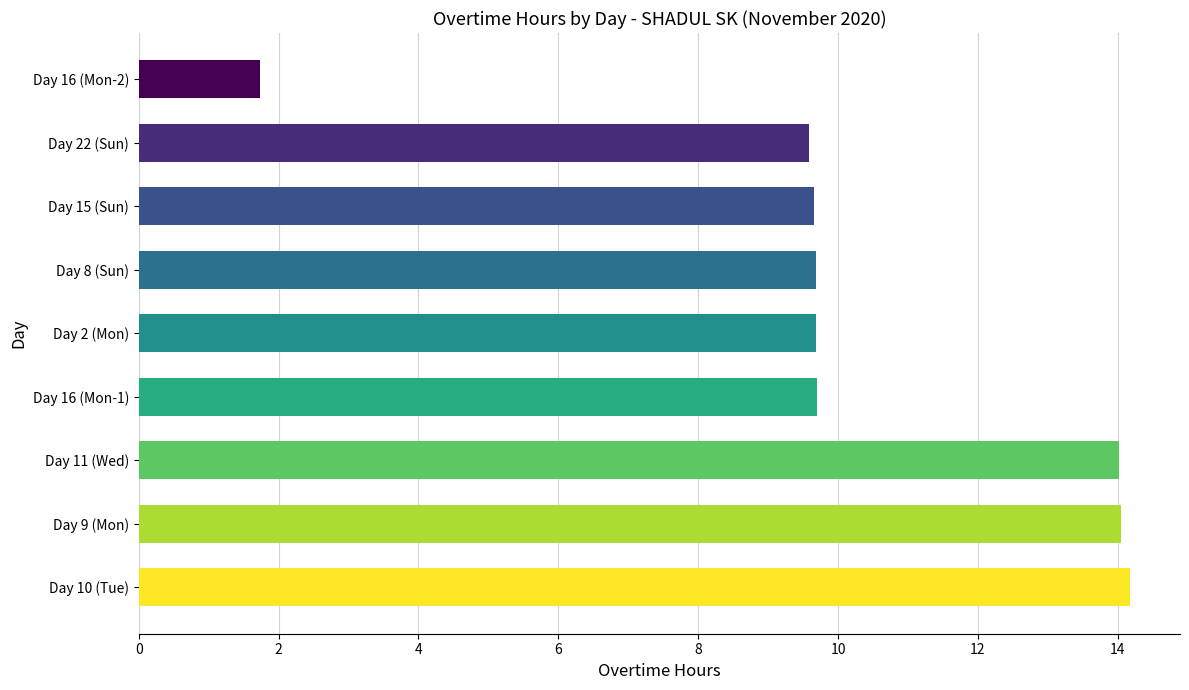

How many categories are shown in the chart?

9